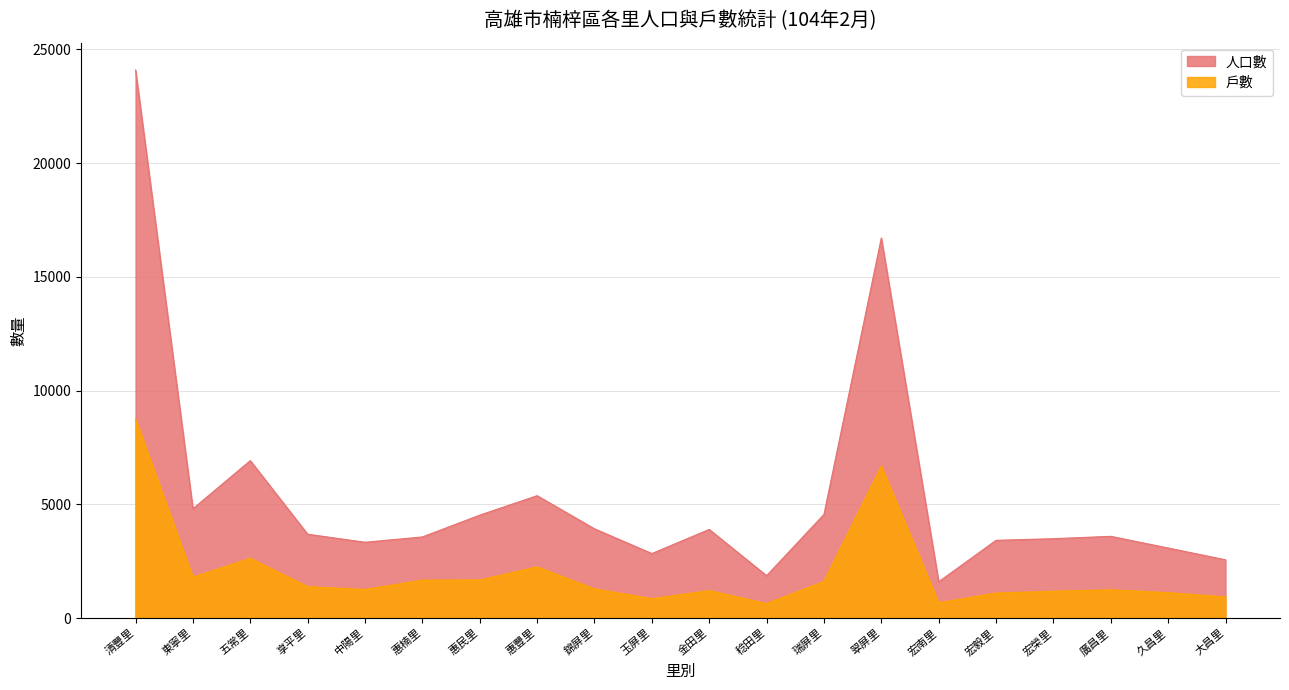

Is the value of 戶數 at 宏毅里 greater than the value of 人口數 at 錦屏里?

No